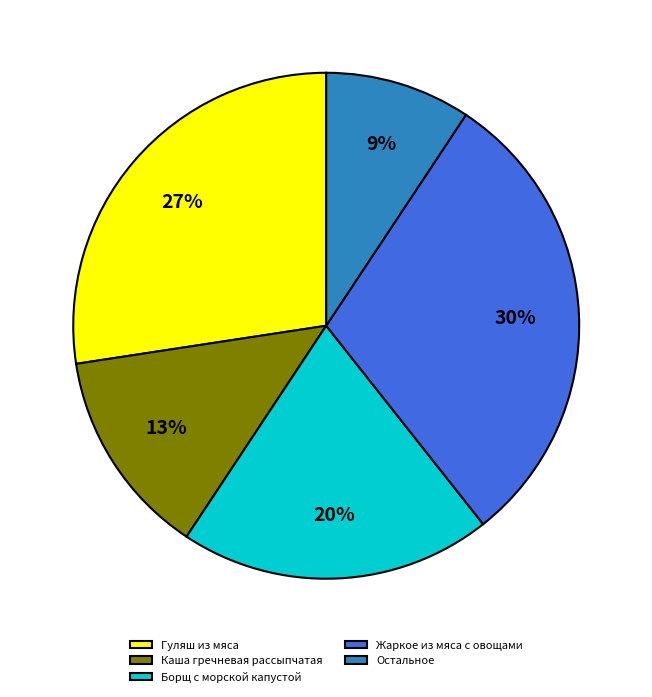

Is there any slice that represents more than half of the pie?

No